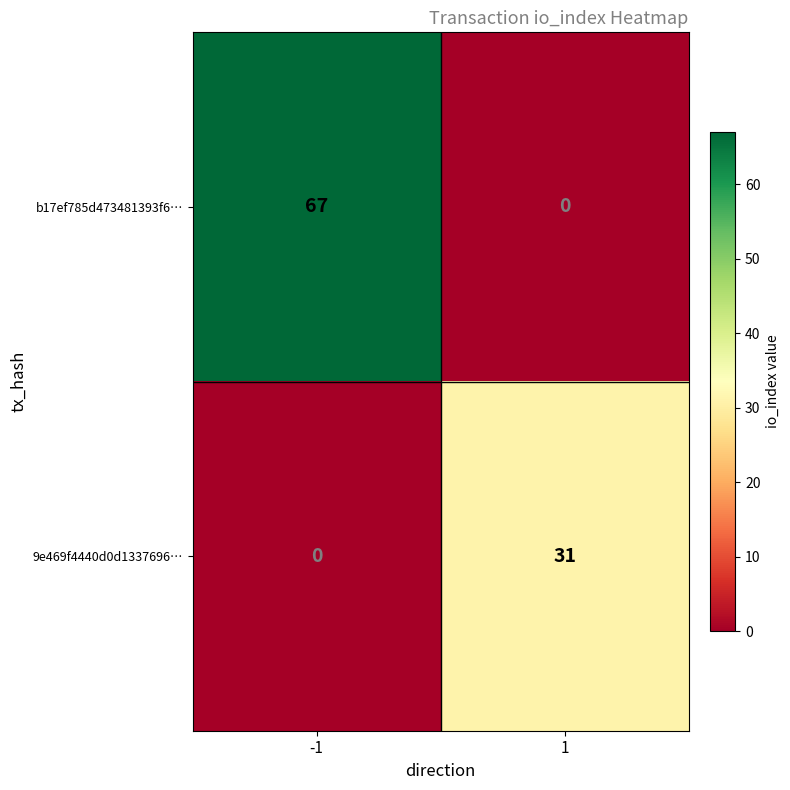

What is the spread (max minus min) of values at -1?

67